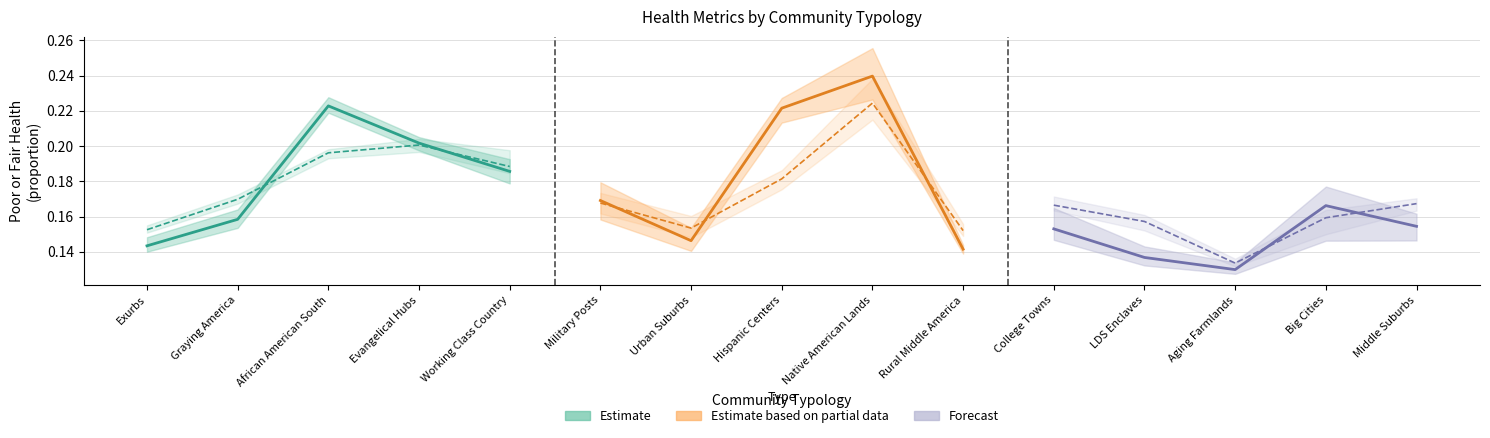

What is the label of the 3rd point from the left?

African American South